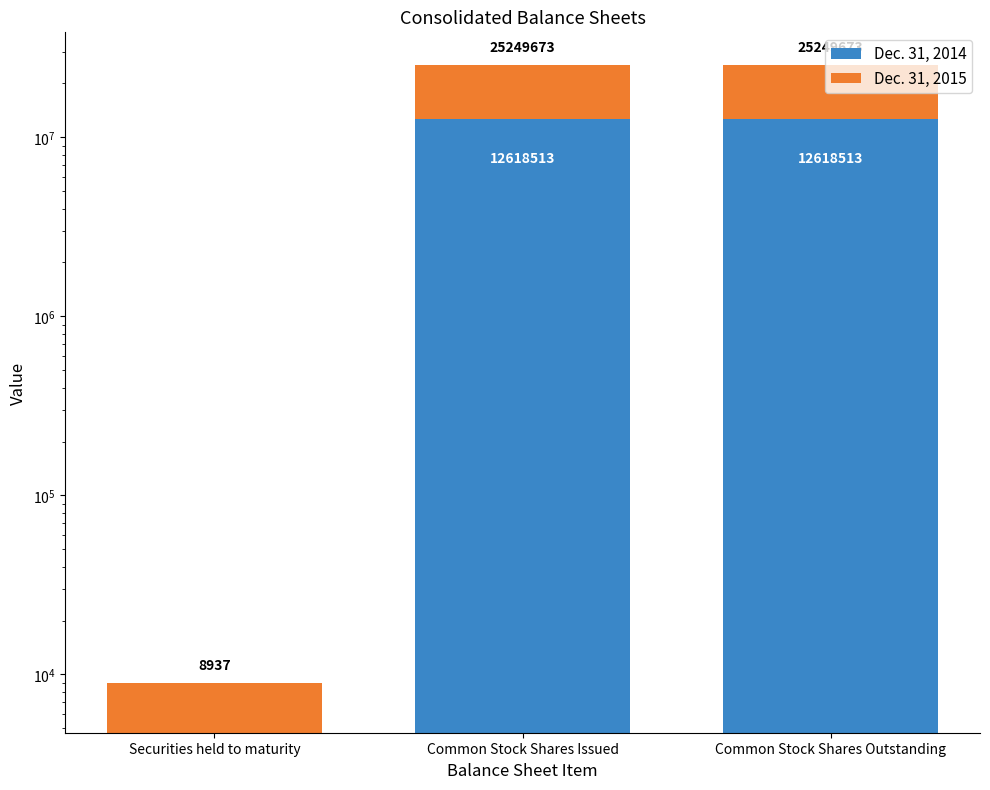

The Dec. 31, 2014 series shows 20810896 at Common Stock Shares Issued. True or false?

False